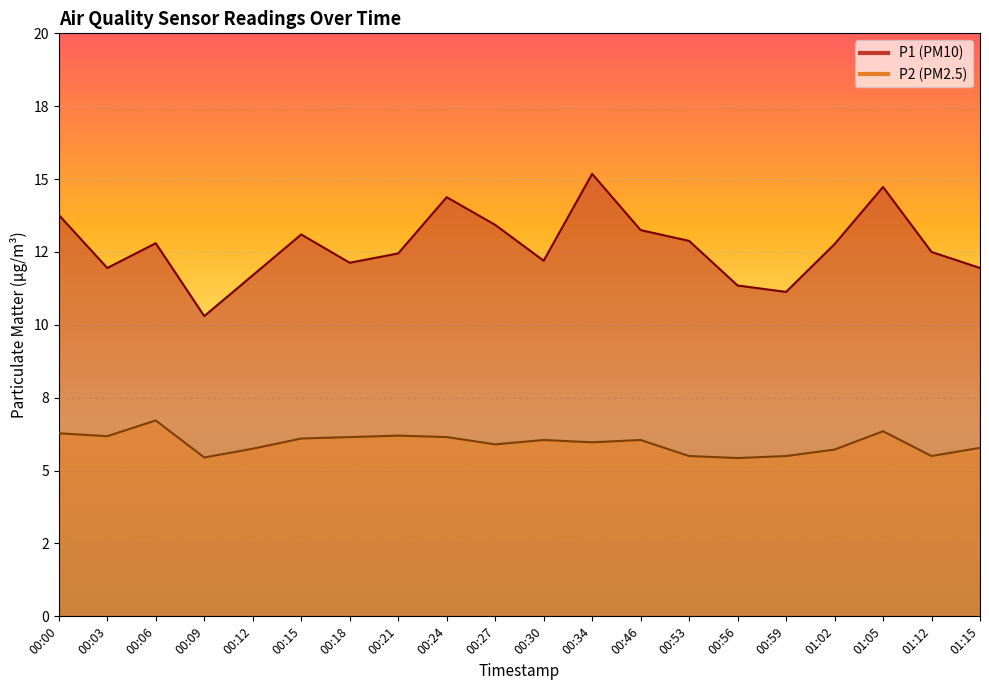

How many interior local peaks does the P2 series have?

5